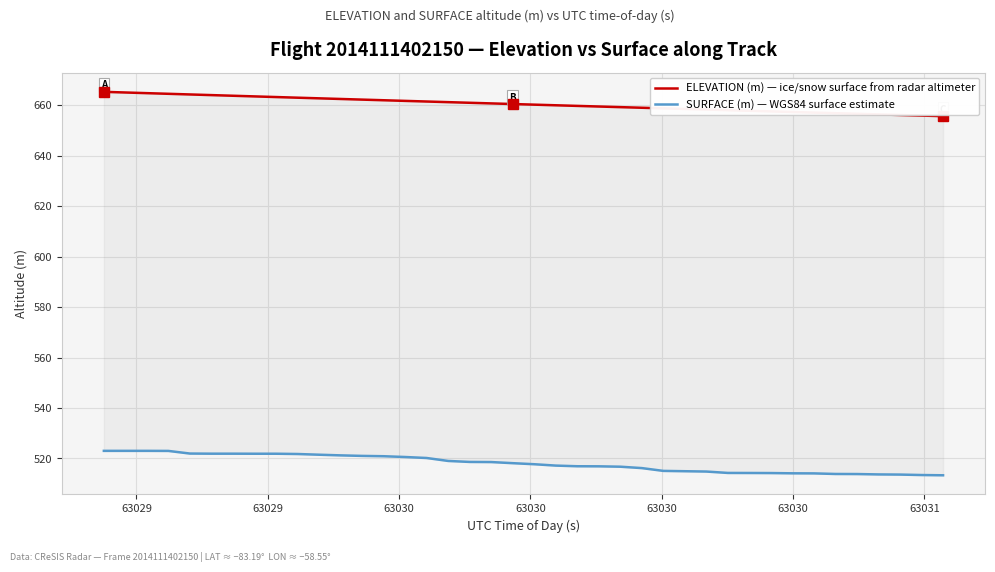

What is the average value of the SURFACE (m) — WGS84 surface estimate series?

518.1